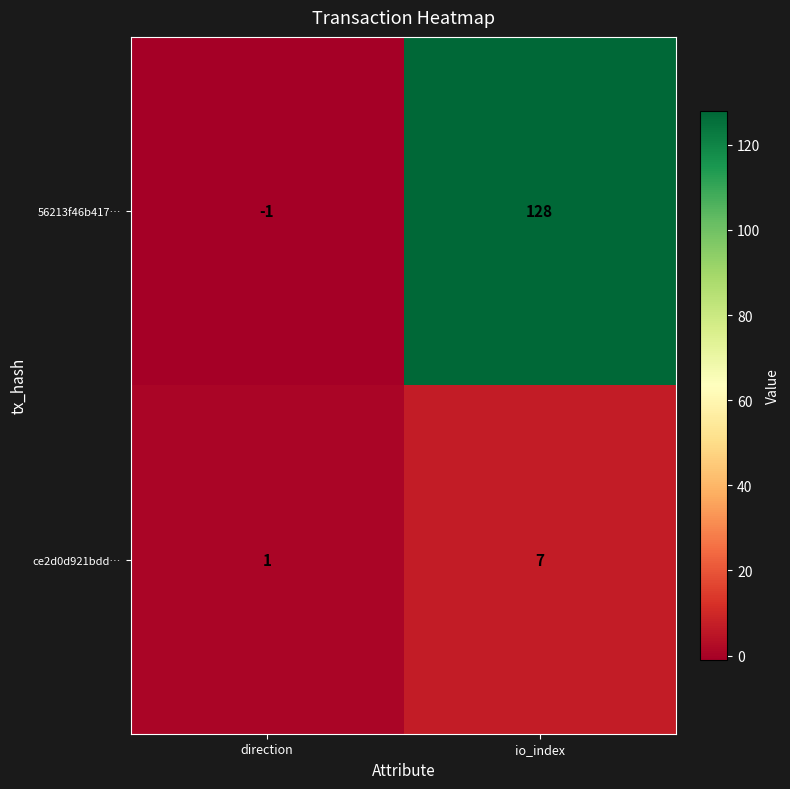

What is the average value of the 56213f46b417… series?

64